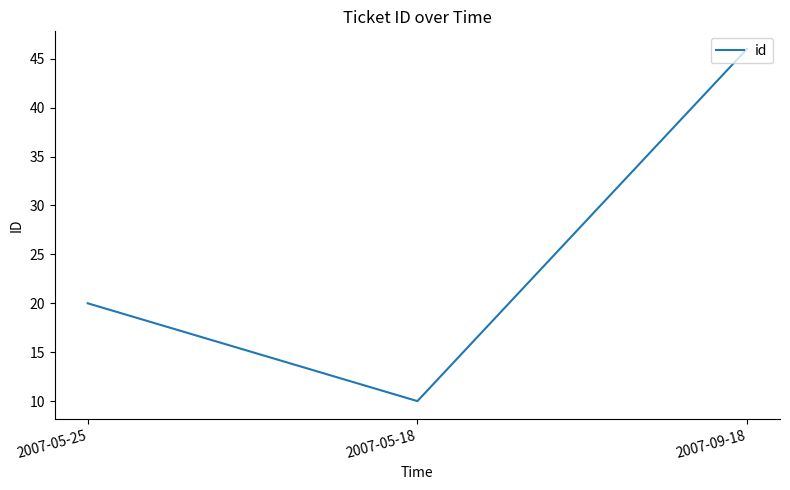

What position from the left is 2007-05-18?

2